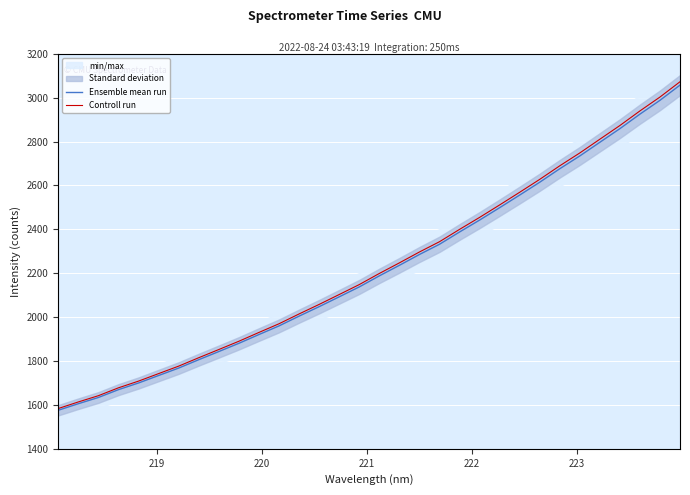

True or false: Ensemble mean run and Controll run cross at least once.

False